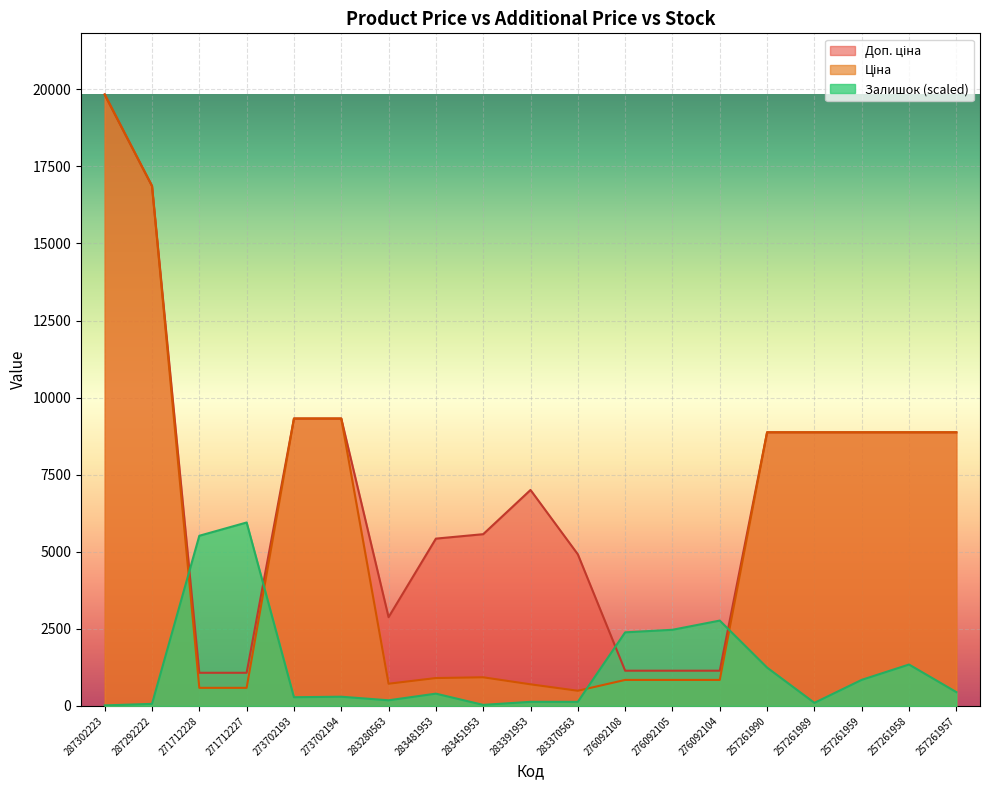

Which has a higher value, 257261957 or 287292222?

287292222